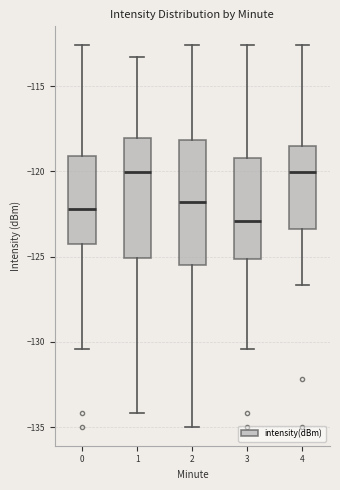

Reading left to right, transcribe this box plot: for each box, give where its median line is, the range the box spans, and where its two whiskers end, as read against the y-axis. The values are not printed on the chart, so give them approximately, as read against the axis.

0: median -122.0, box -124.5 to -119.0, whiskers -130.5 to -112.5
1: median -120.0, box -125.0 to -118.0, whiskers -134.0 to -113.5
2: median -122.0, box -125.5 to -118.0, whiskers -135.0 to -112.5
3: median -123.0, box -125.0 to -119.0, whiskers -130.5 to -112.5
4: median -120.0, box -123.5 to -118.5, whiskers -126.5 to -112.5